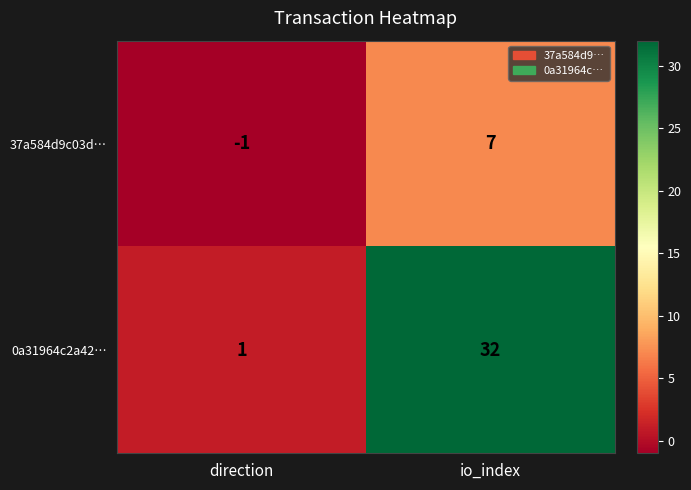

Which series has the largest range (max minus min)?

0a31964c2a42…